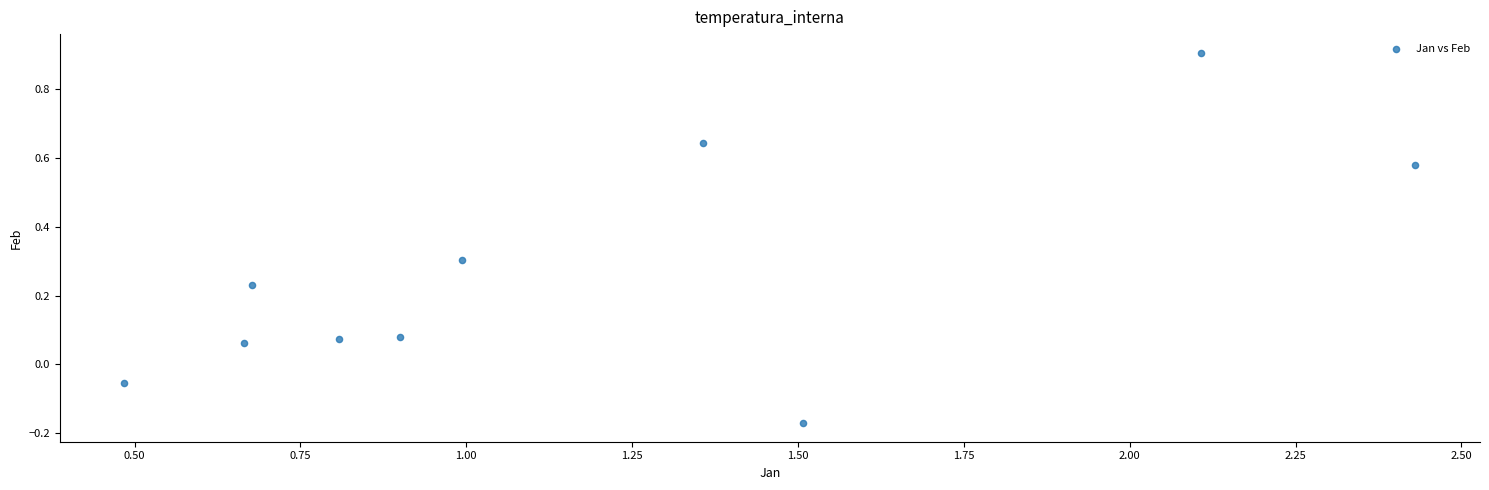

What is the range of Y values (max minus min)?

1.1